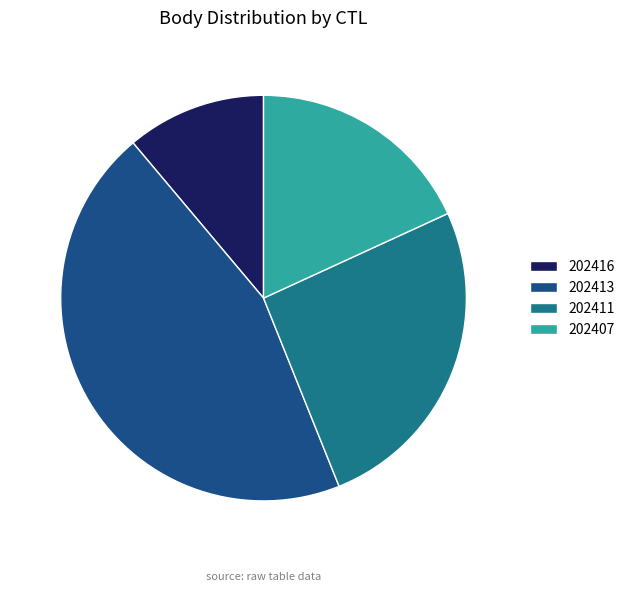

Rank the categories by value from lowest to highest.

202416, 202407, 202411, 202413